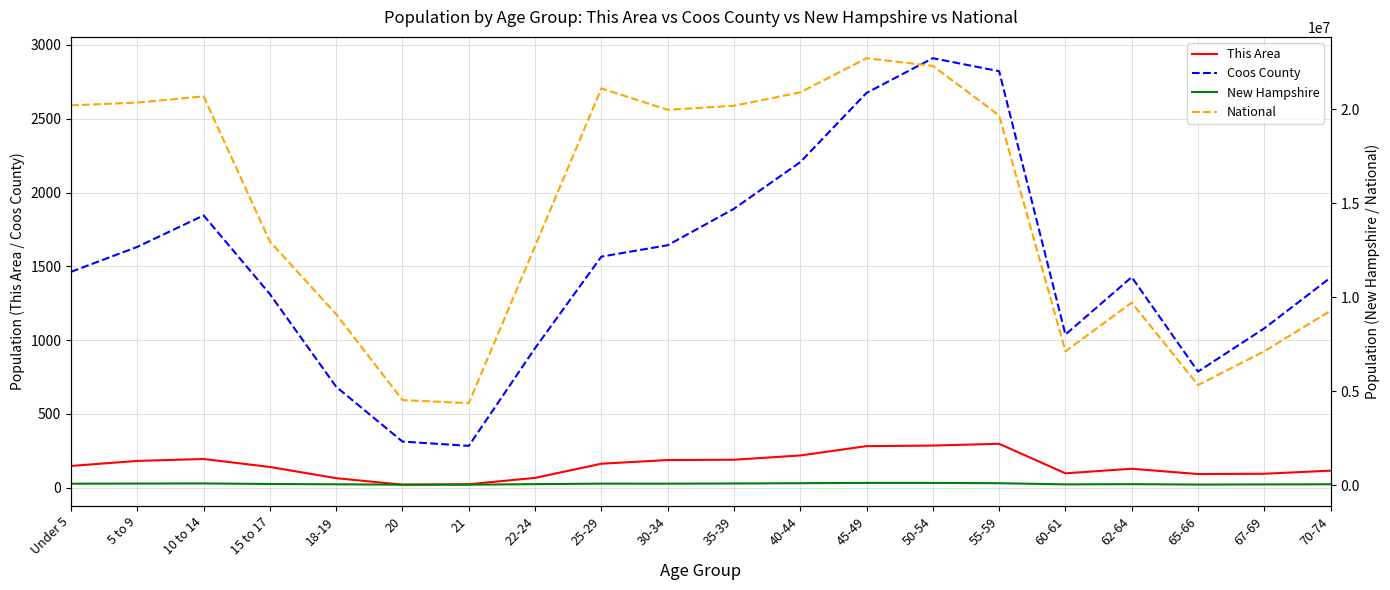

How many values in the National series exceed 19664805?

9